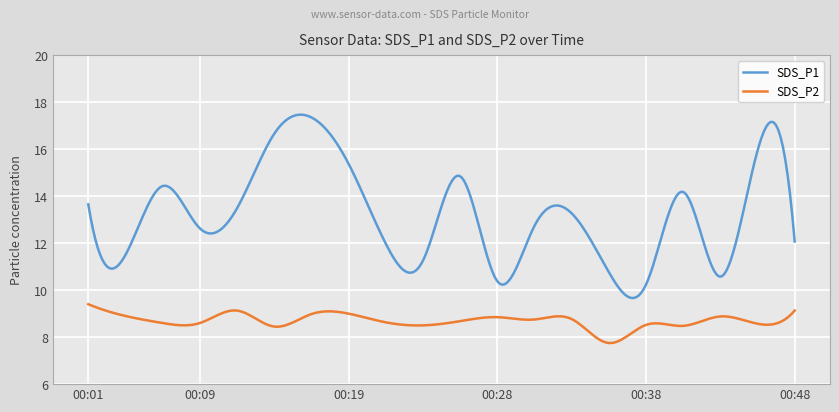

In SDS_P1, how many points are lower than both neighbors (excluding endpoints)?

6